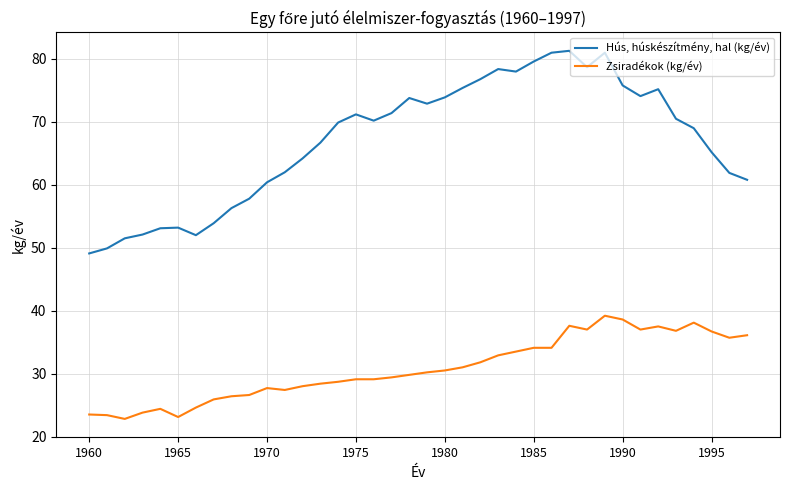

What are all the series names shown in the legend?

Hús, húskészítmény, hal (kg/év), Zsiradékok (kg/év)